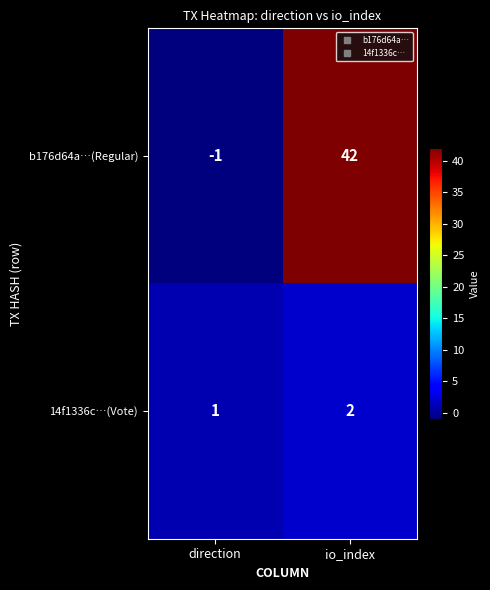

Reading left to right, what are all the values shown in this chart?

b176d64a…(Regular): direction=-1	io_index=42
14f1336c…(Vote): direction=1	io_index=2